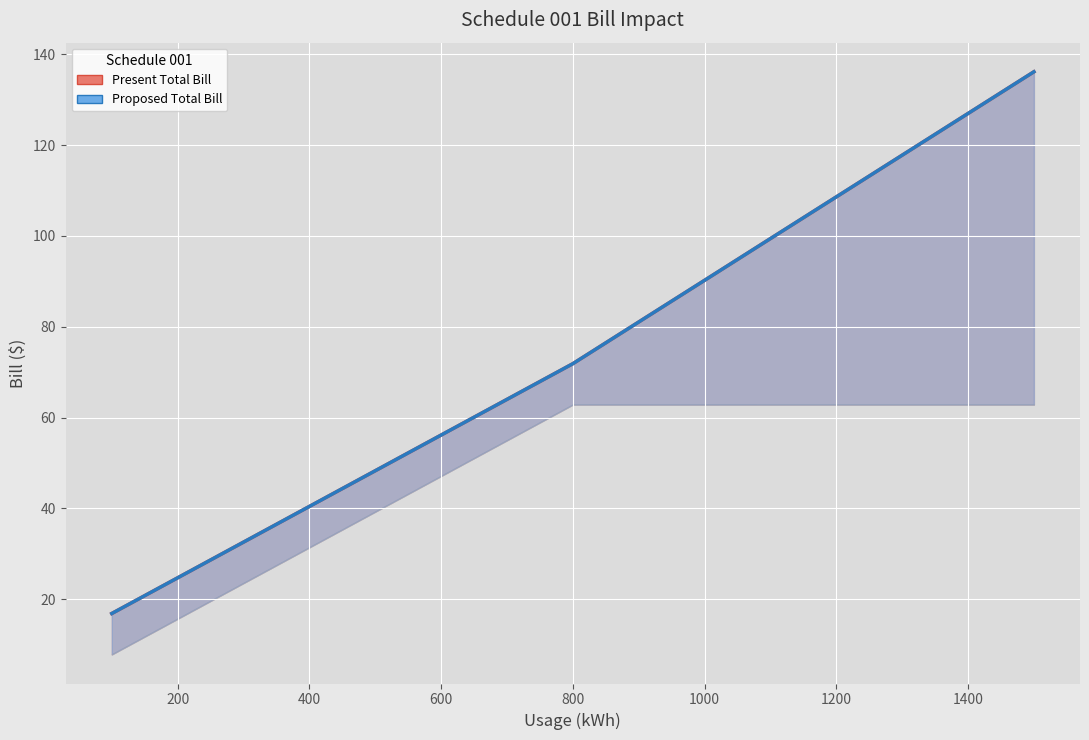

Rank the series by their maximum value, from lowest to highest.

Present Total Bill, Proposed Total Bill